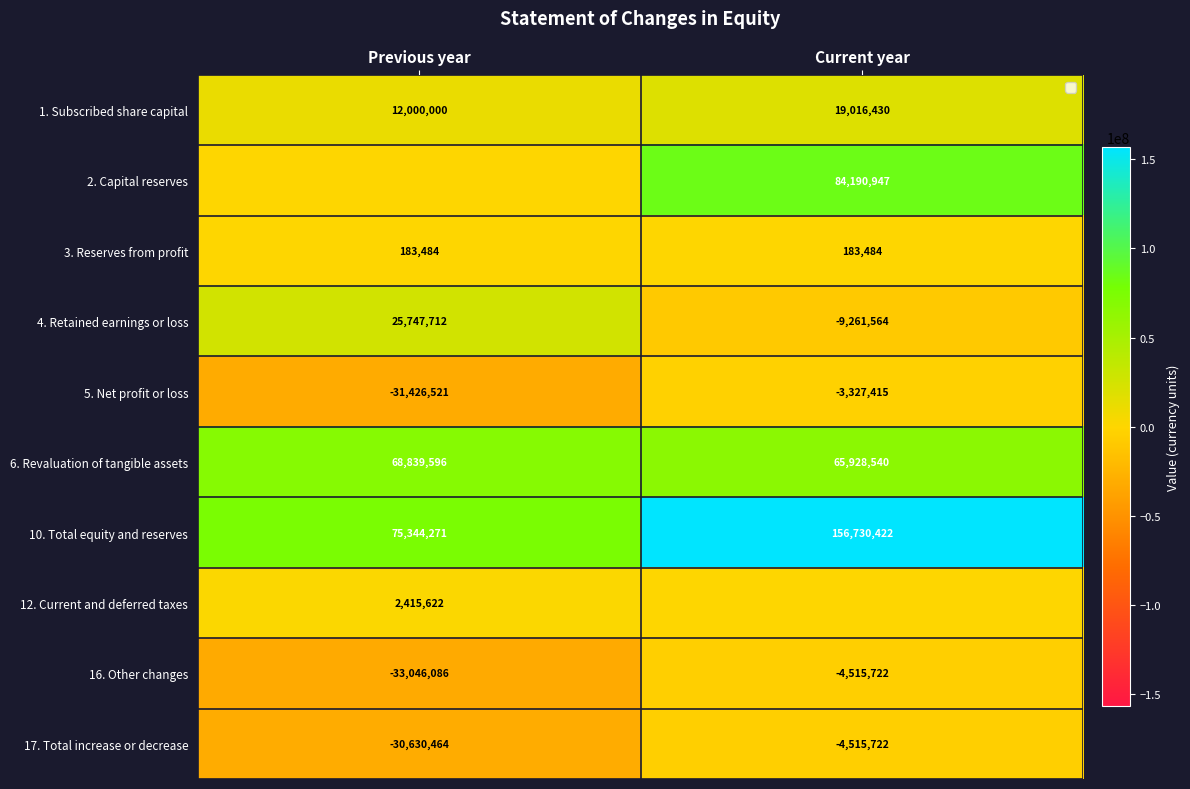

At which category does the chart reach its minimum across all series?

Previous year